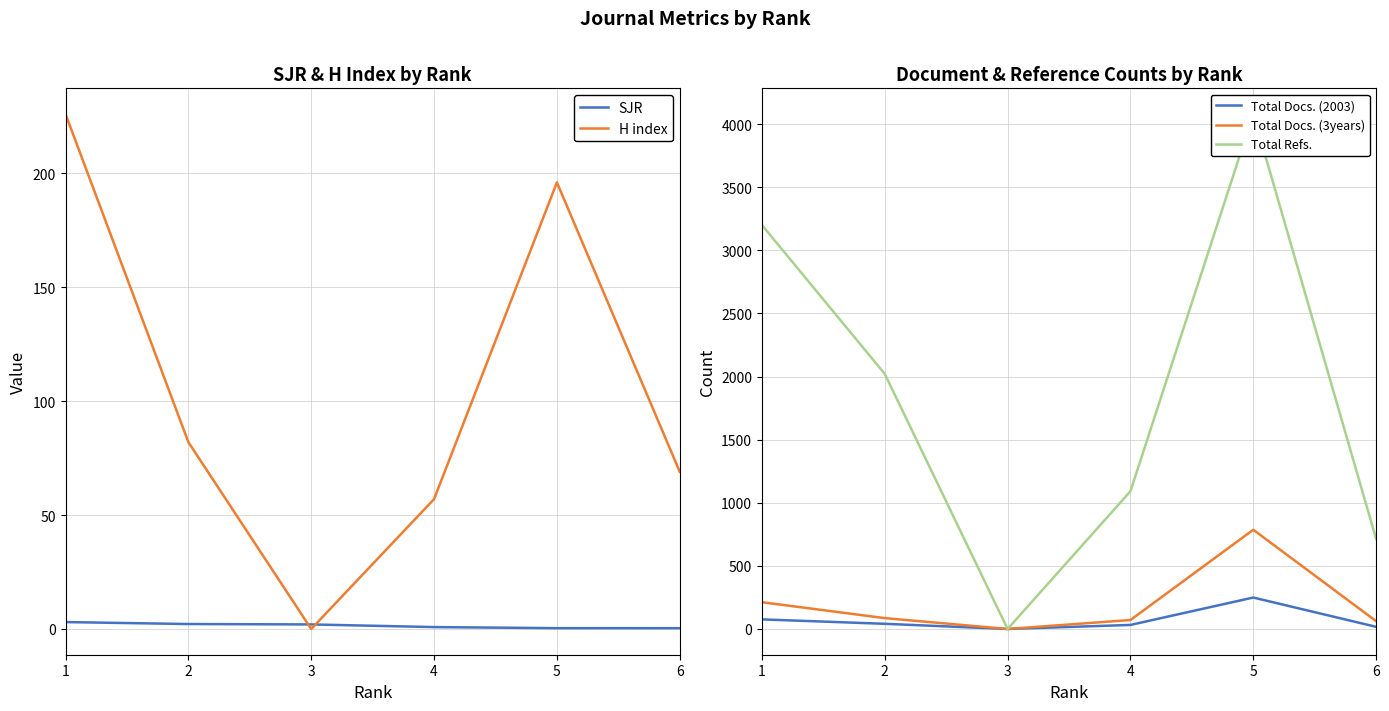

How many intersections are there between H index and SJR?

2